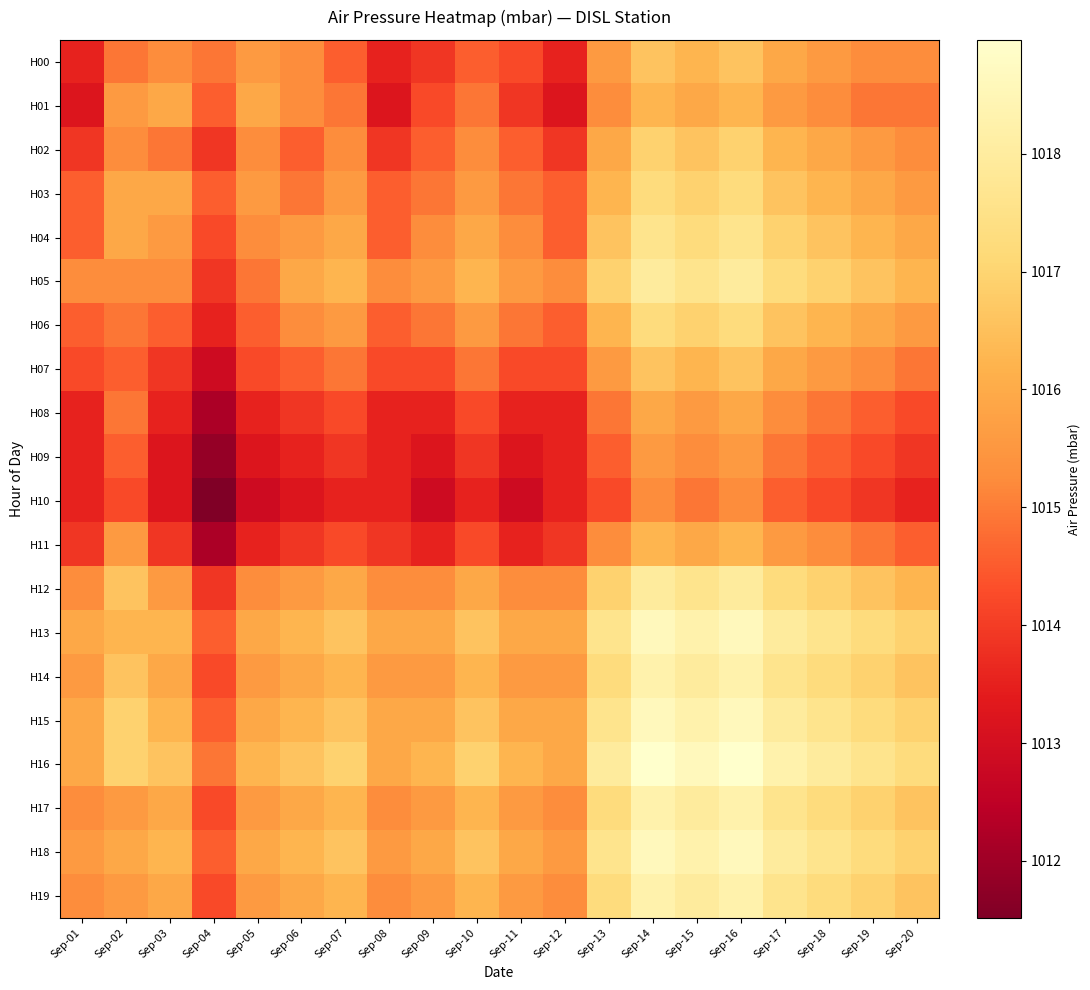

Between Sep-09 and Sep-14, which is larger?

Sep-14